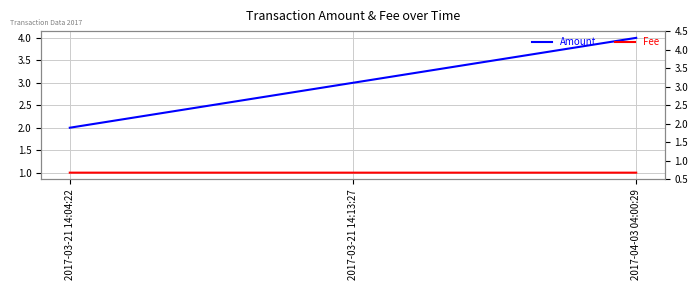

Which series has the largest total across all categories?

Amount